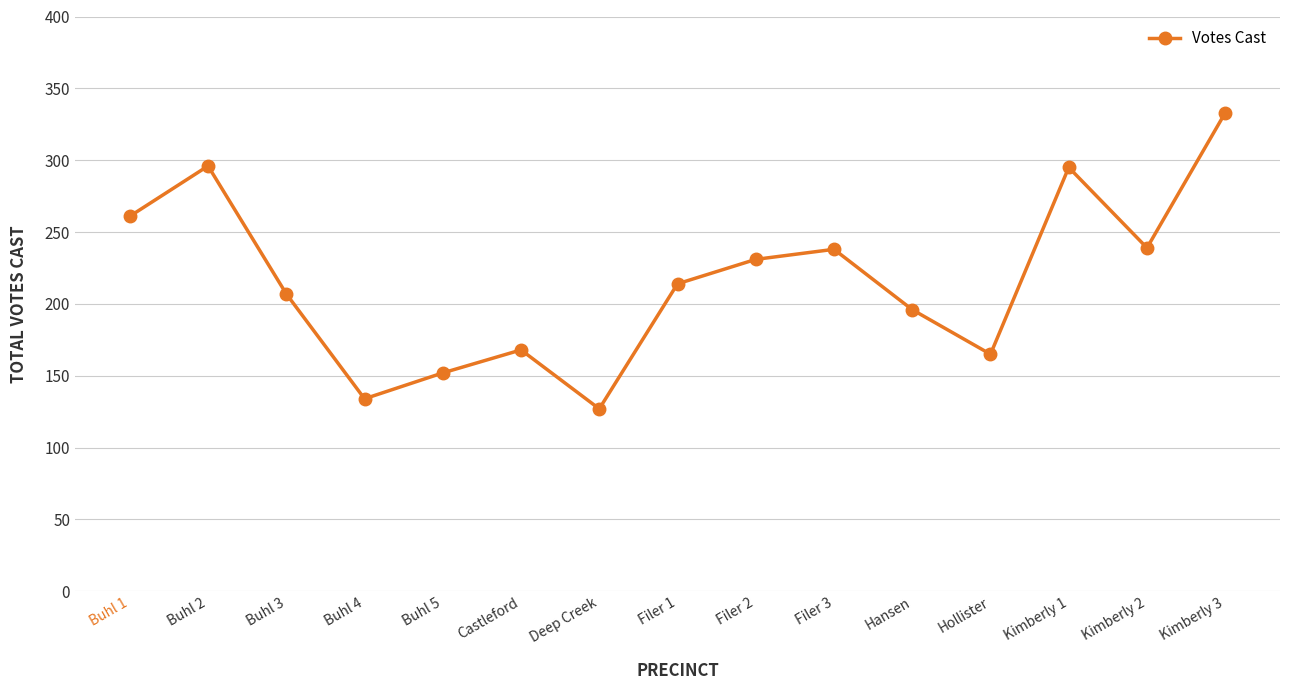

What is the sum of all values?

3256